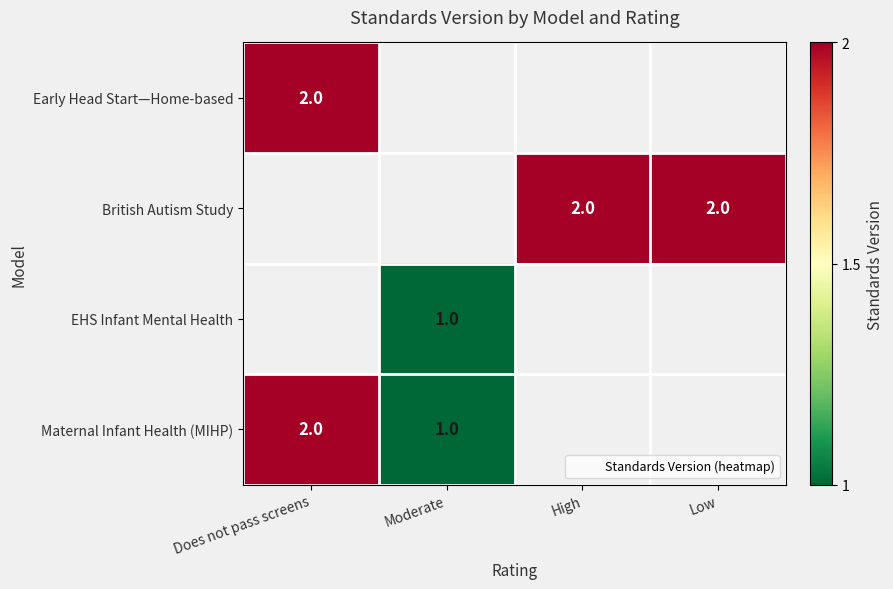

Rank the categories by British Autism Study value from lowest to highest.

Does not pass screens, Moderate, High, Low